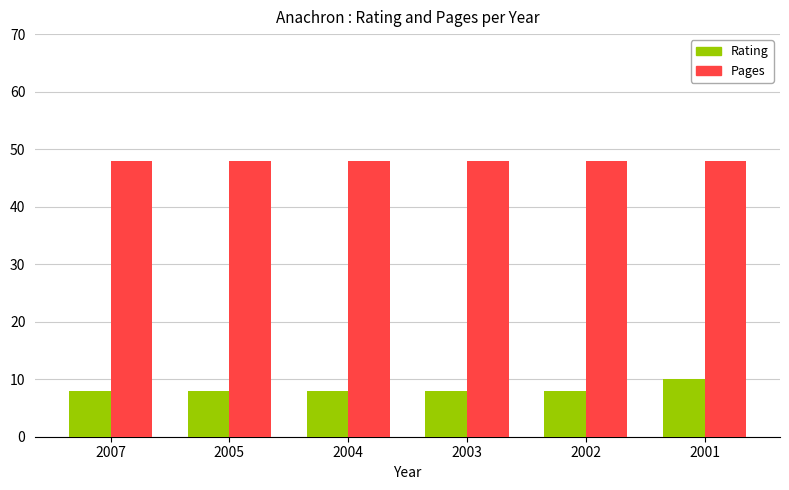

How many groups of bars are there?

6